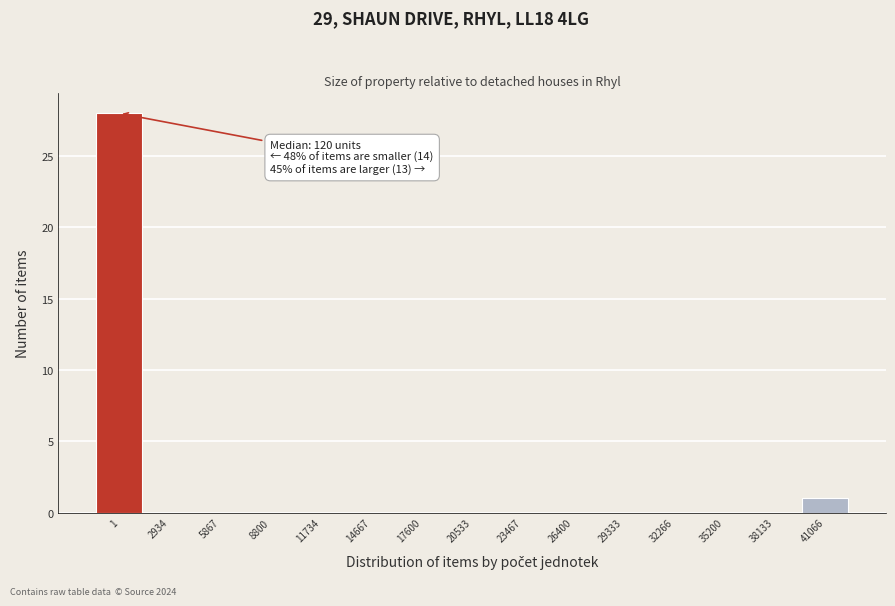

Reading left to right, transcribe all the data shown in this chart.

1=28	2934=0	5867=0	8800=0	11734=0	14667=0	17600=0	20533=0	23467=0	26400=0	29333=0	32266=0	35200=0	38133=0	41066=1